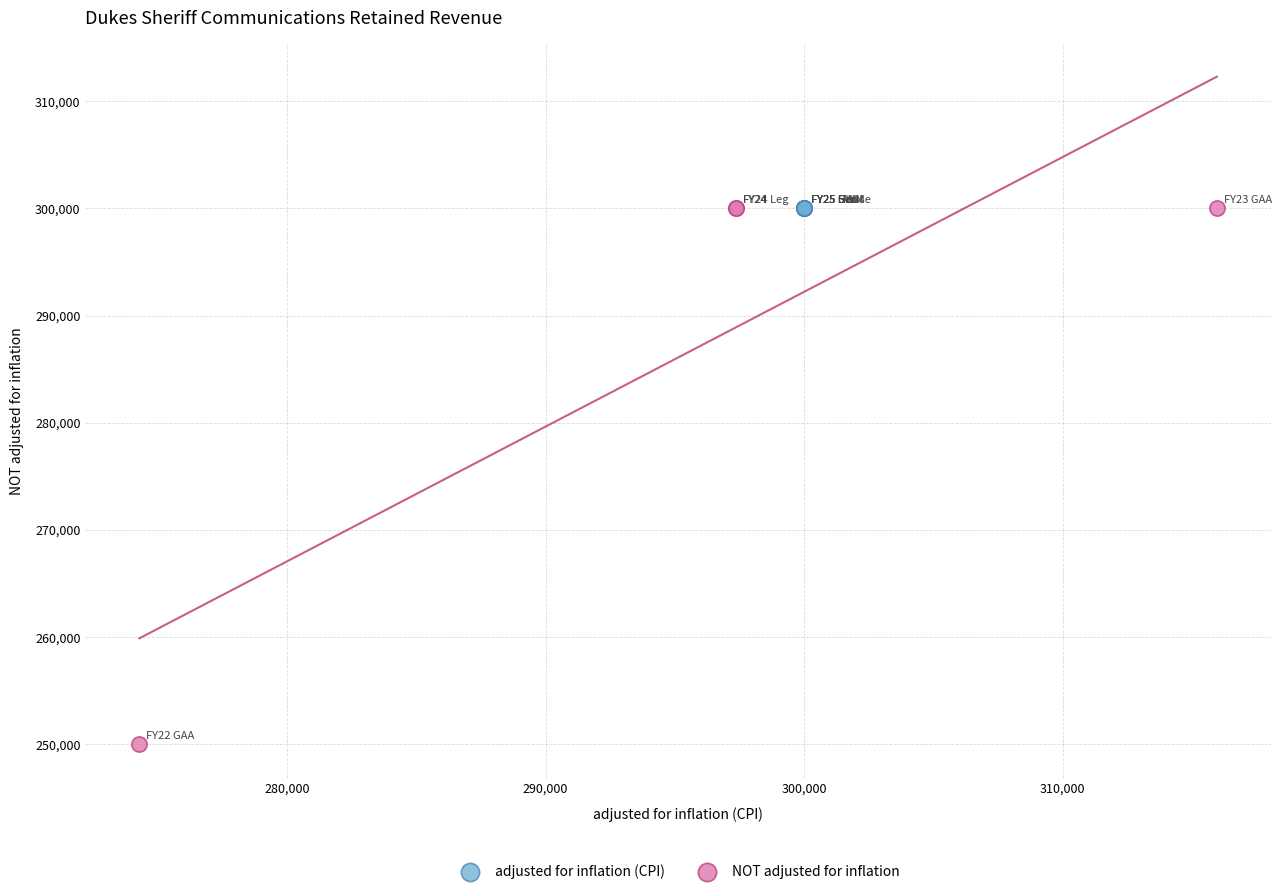

Which series contains the lowest Y value?

NOT adjusted for inflation